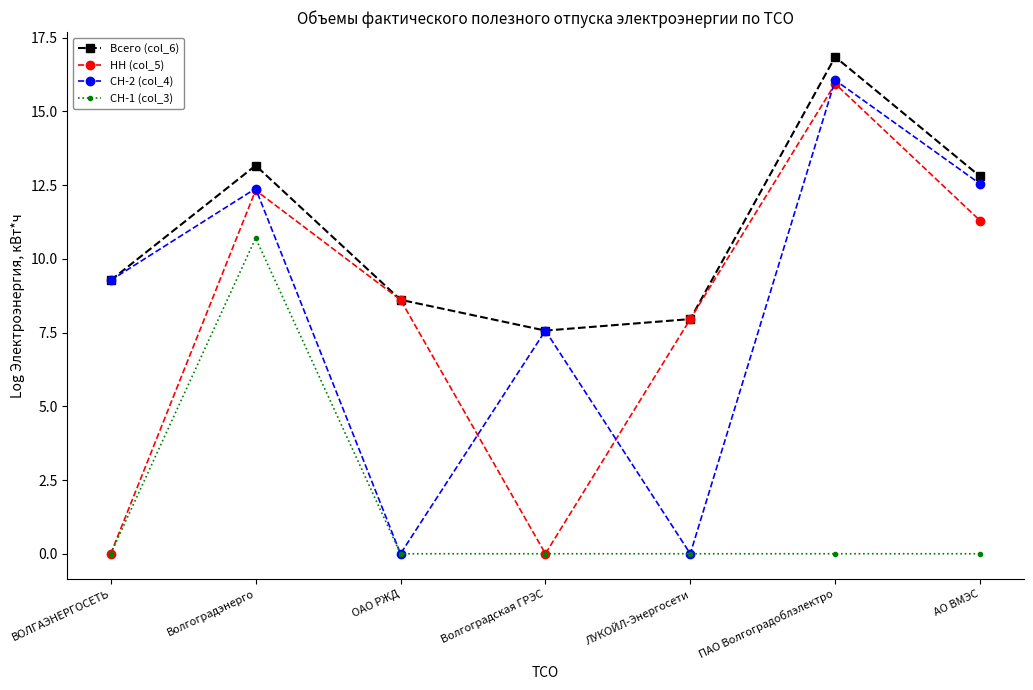

What is the average value of the НН (col_5) series?

8.0